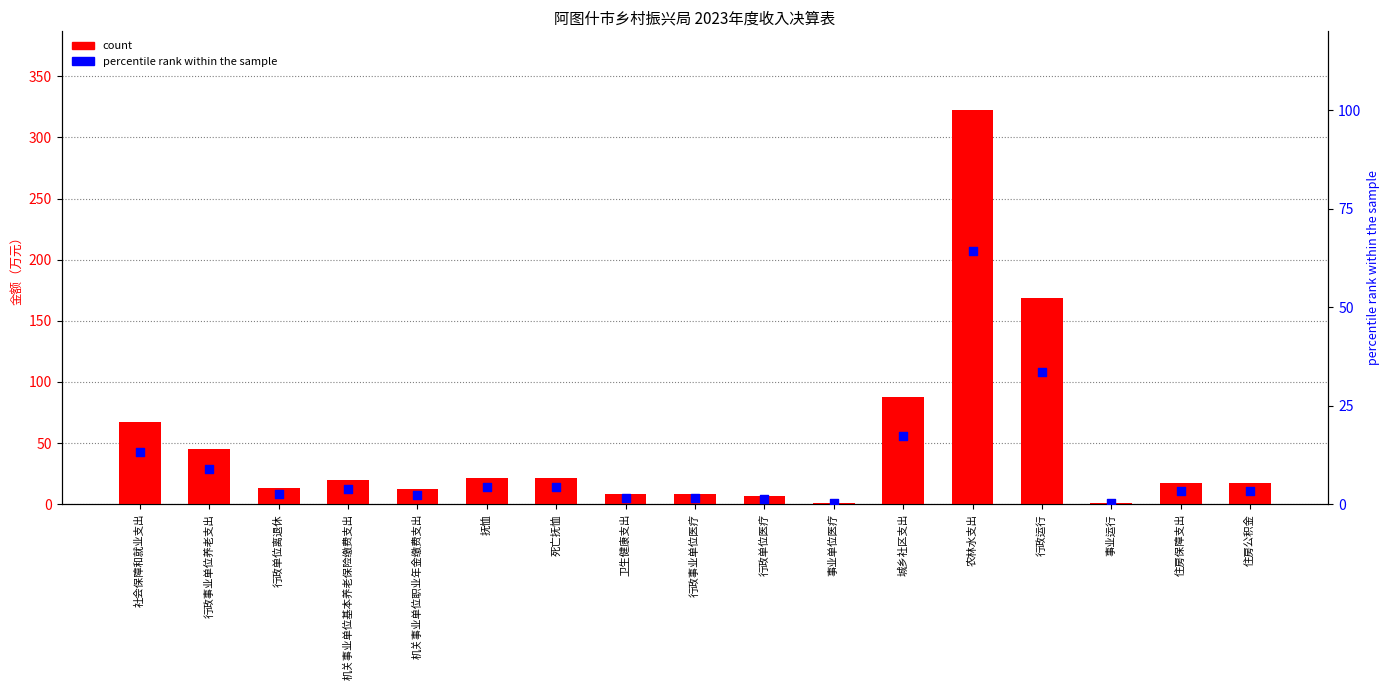

Which series contains the lowest Y value?

percentile rank within the sample